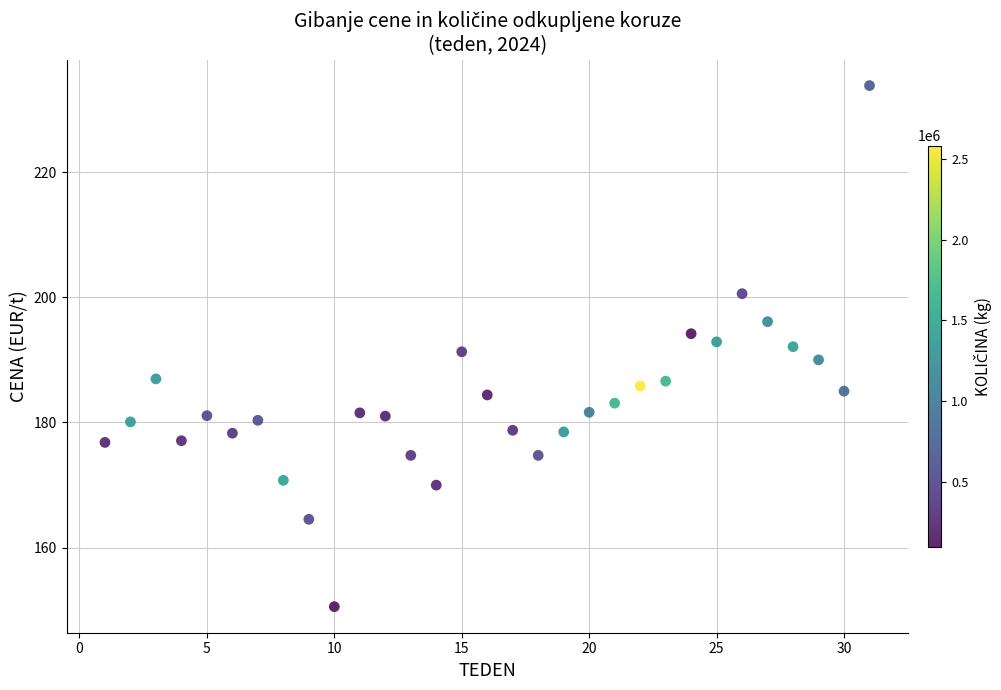

What is the range of Y values (max minus min)?

83.2